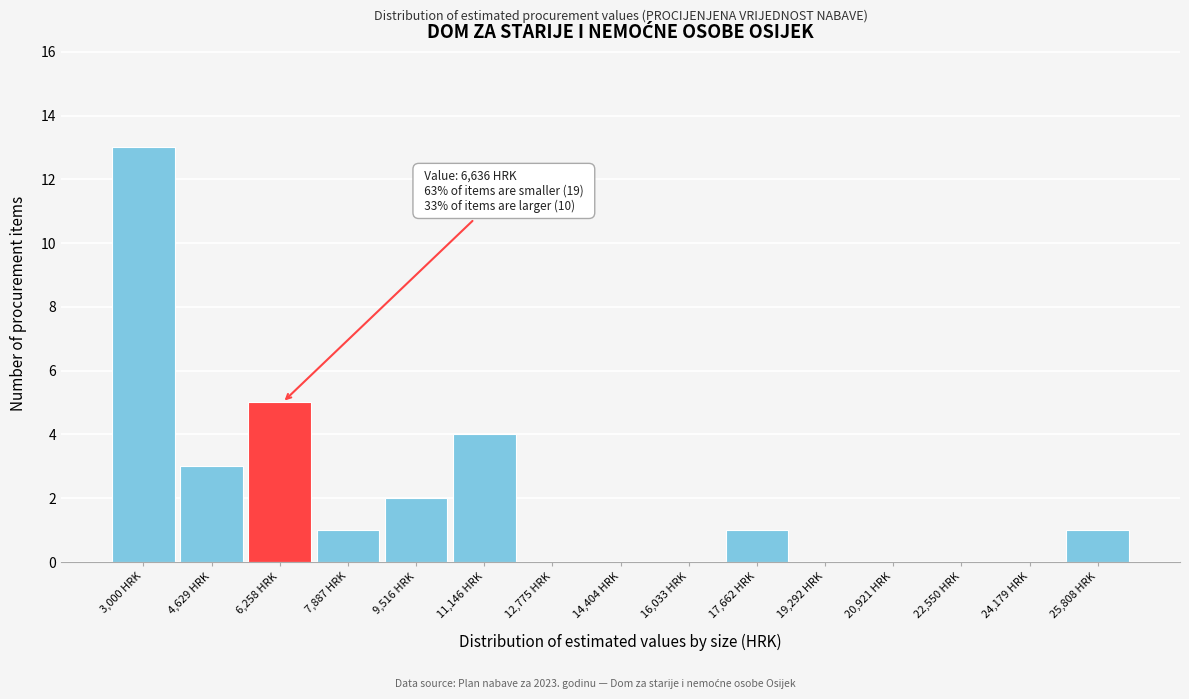

Reading right to left, what are all the values shown in this chart?

25,808 HRK=1	24,179 HRK=0	22,550 HRK=0	20,921 HRK=0	19,292 HRK=0	17,662 HRK=1	16,033 HRK=0	14,404 HRK=0	12,775 HRK=0	11,146 HRK=4	9,516 HRK=2	7,887 HRK=1	6,258 HRK=5	4,629 HRK=3	3,000 HRK=13